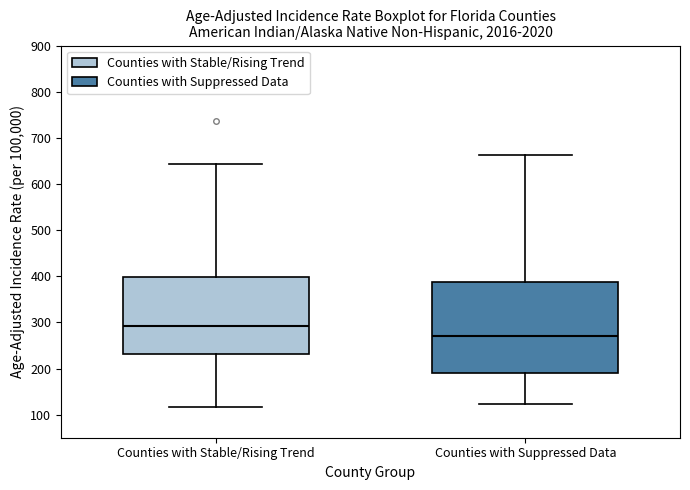

Where does the lower whisker of the box for Counties with Suppressed Data end on the y-axis? The values are not printed on the chart, so give them approximately, as read against the axis.

120